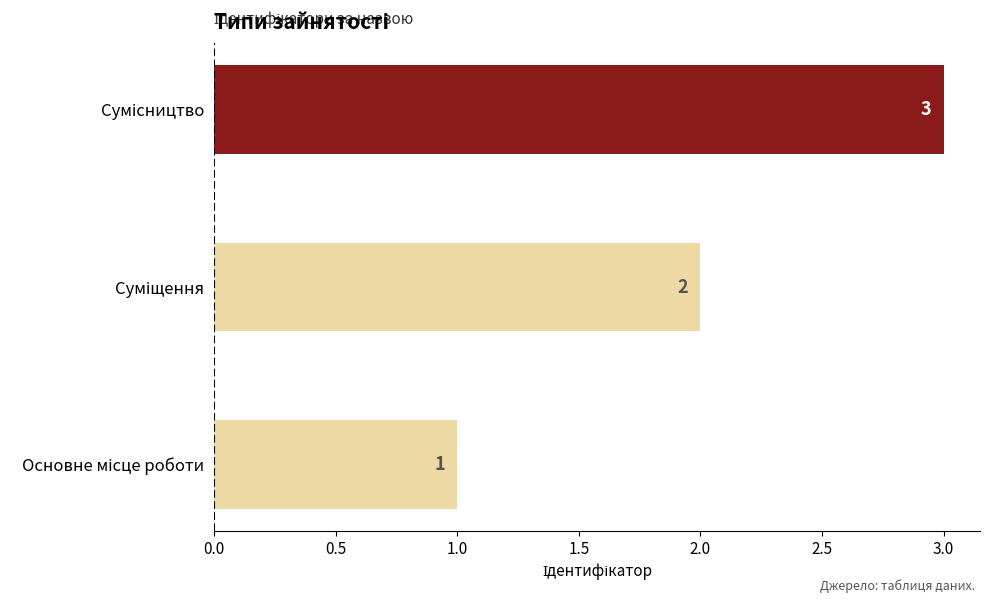

How many values are between 1 and 3?

3